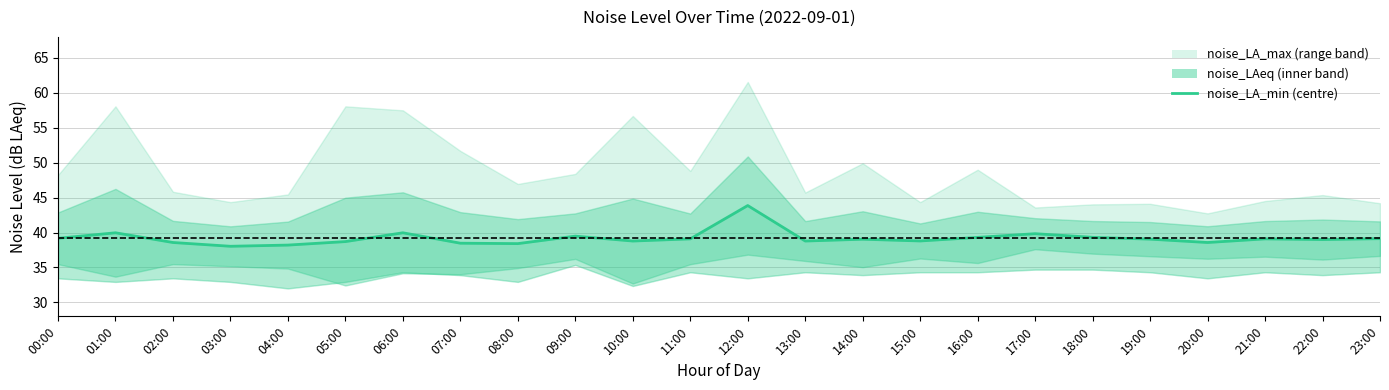

What is the label of the 24th point from the right?

00:00